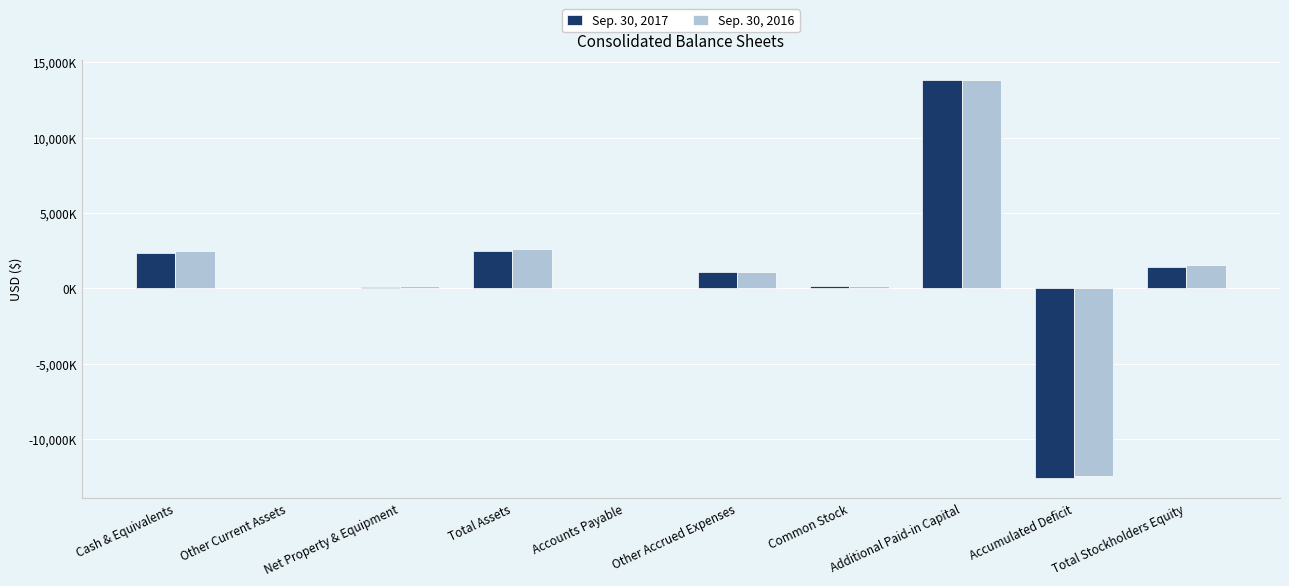

Which has a higher value, Net Property & Equipment or Total Assets?

Total Assets